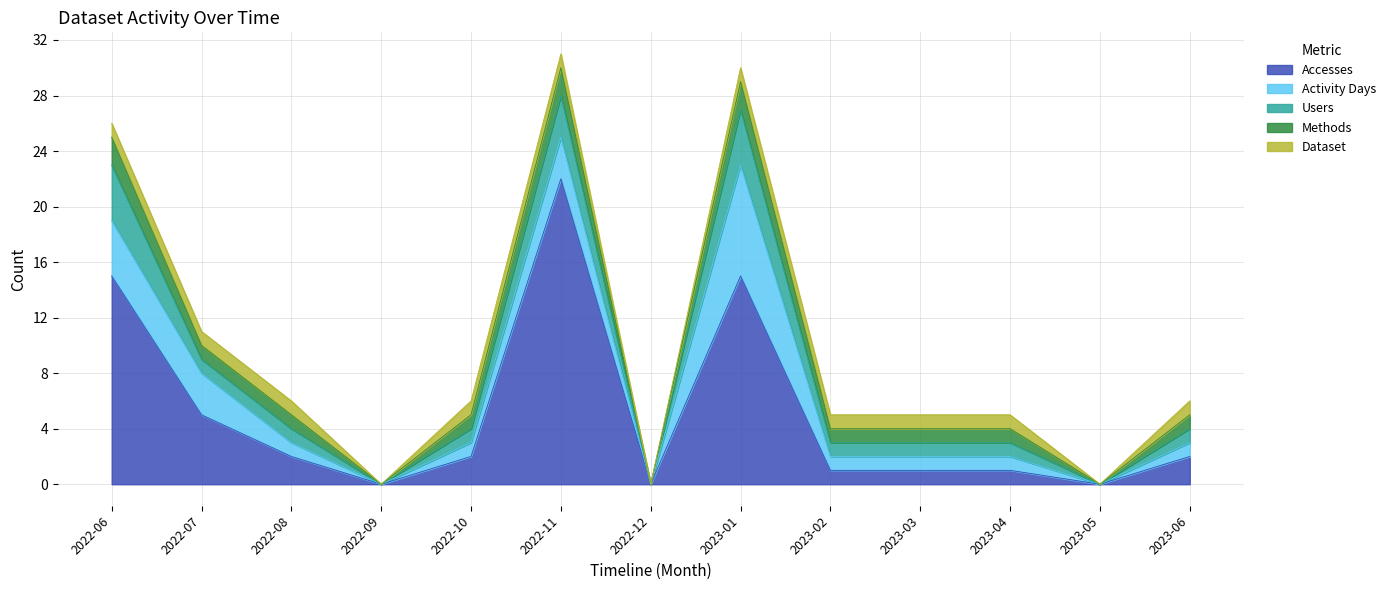

How many values in the Users series are below 1?

3